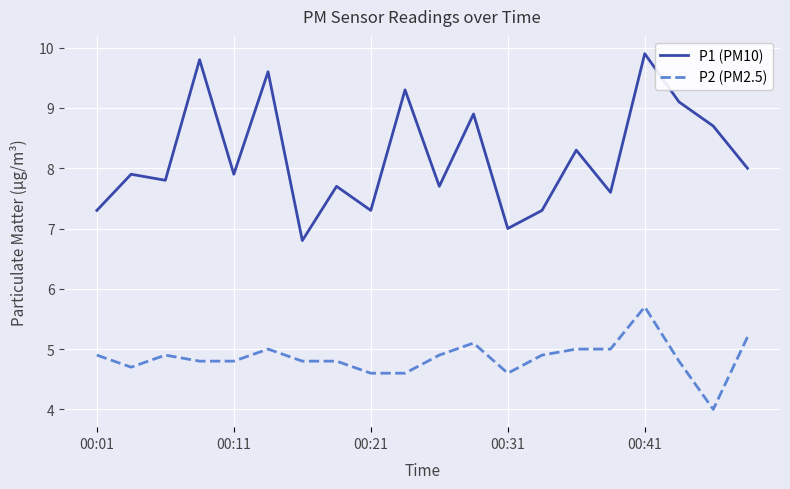

List the series in order of their overall mean, highest first.

P1 (PM10), P2 (PM2.5)